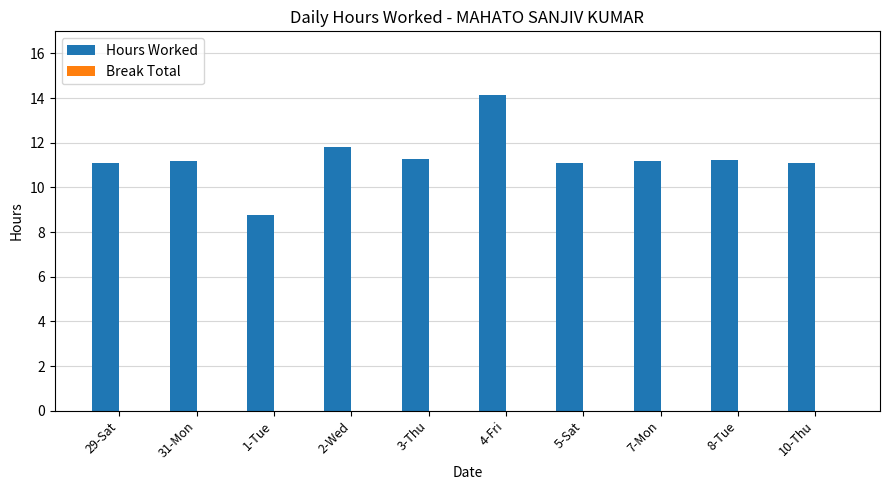

Approximately how many times larger is the value at 7-Mon compared to 8-Tue?

1.0